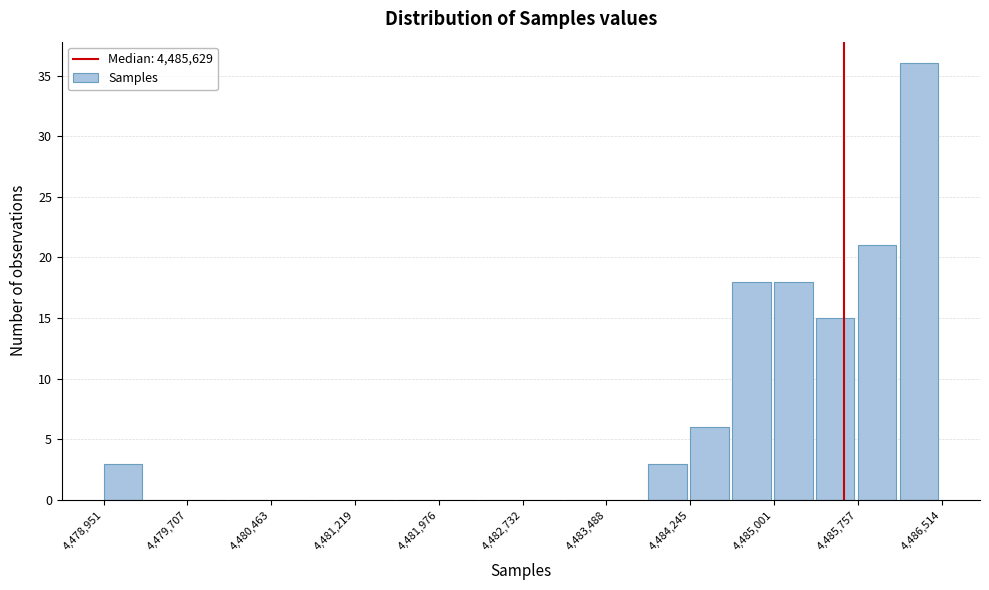

Around what value on the x-axis is the tallest bar? Give the approximate position of its centre, as read against the axis.

4486300